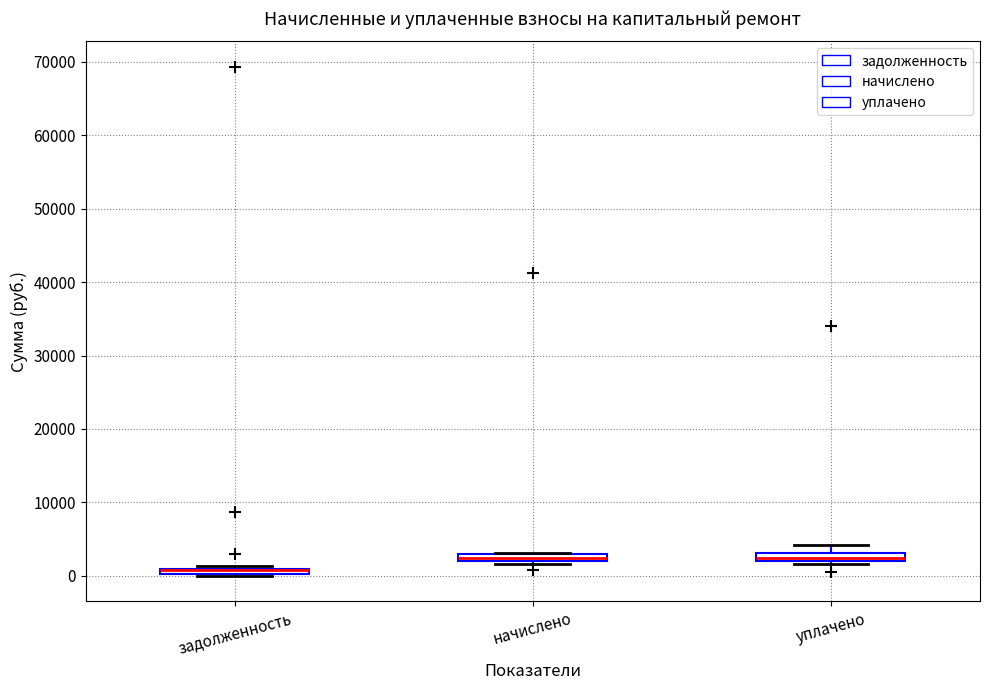

Where is the lower edge of the box for начислено on the y-axis? The values are not printed on the chart, so give them approximately, as read against the axis.

2000